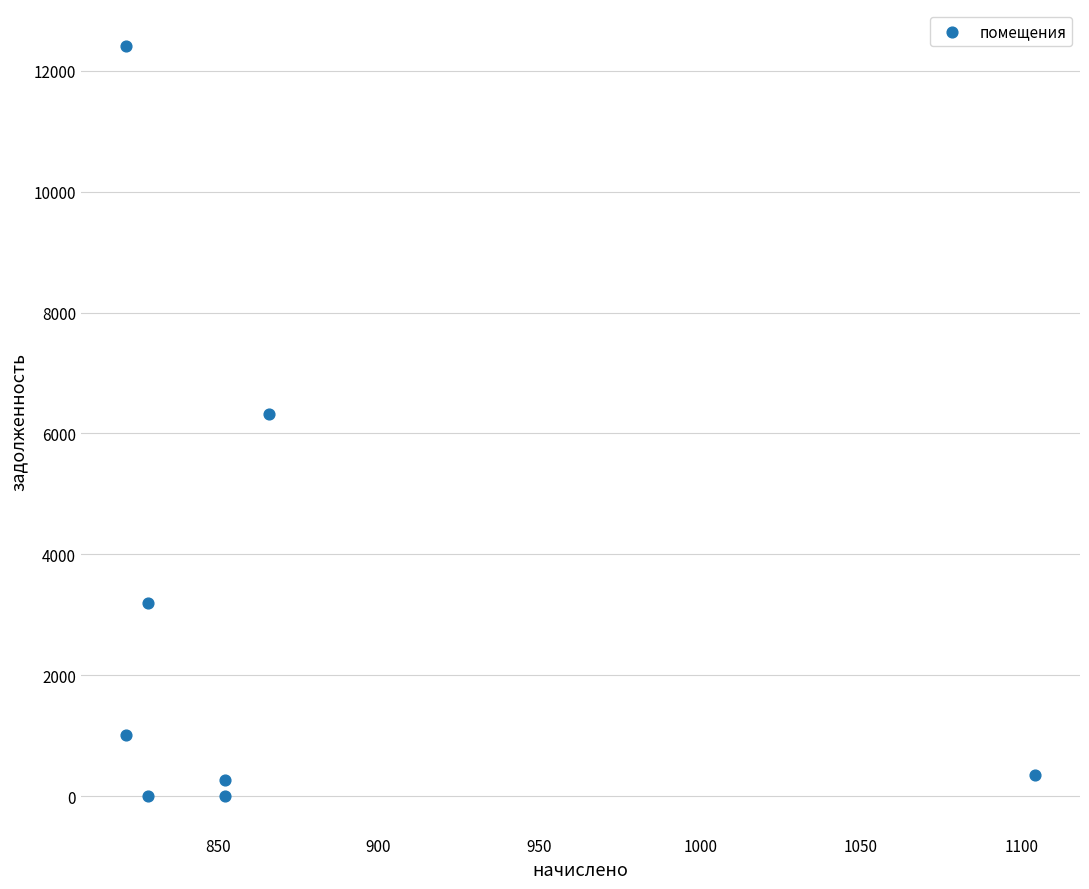

What is the average X value?

871.8